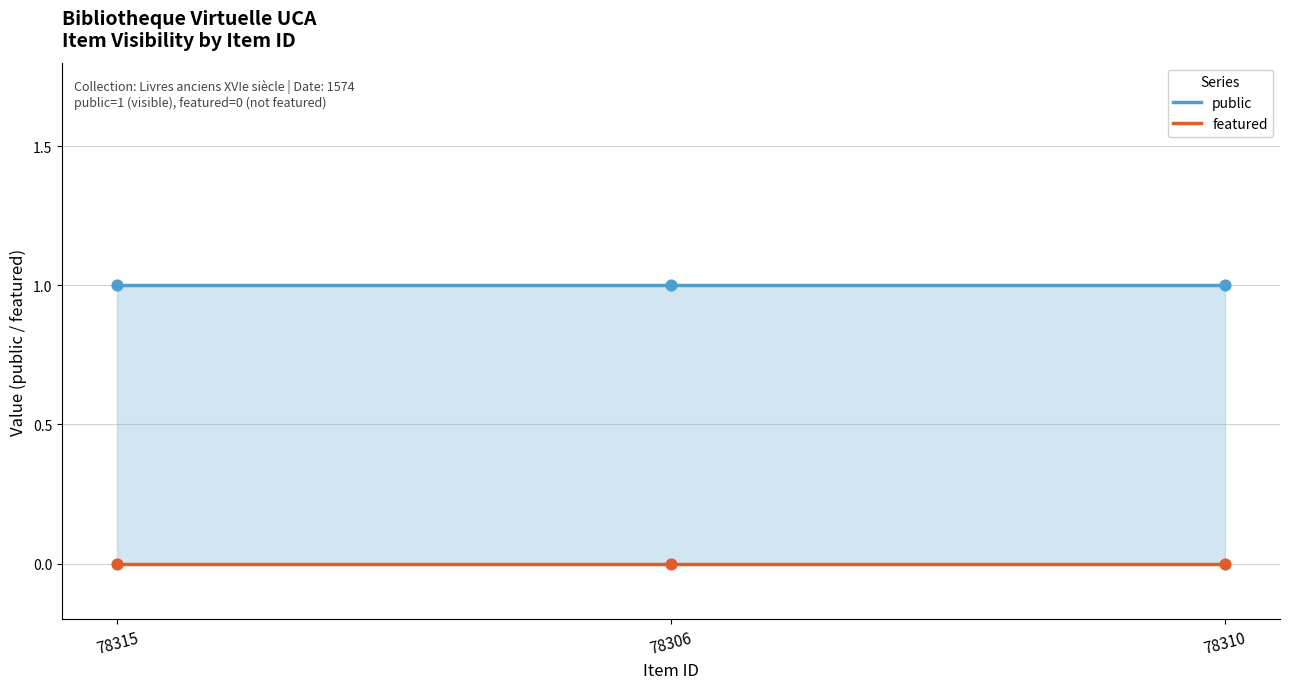

What is the total value across all series at 78306?

1